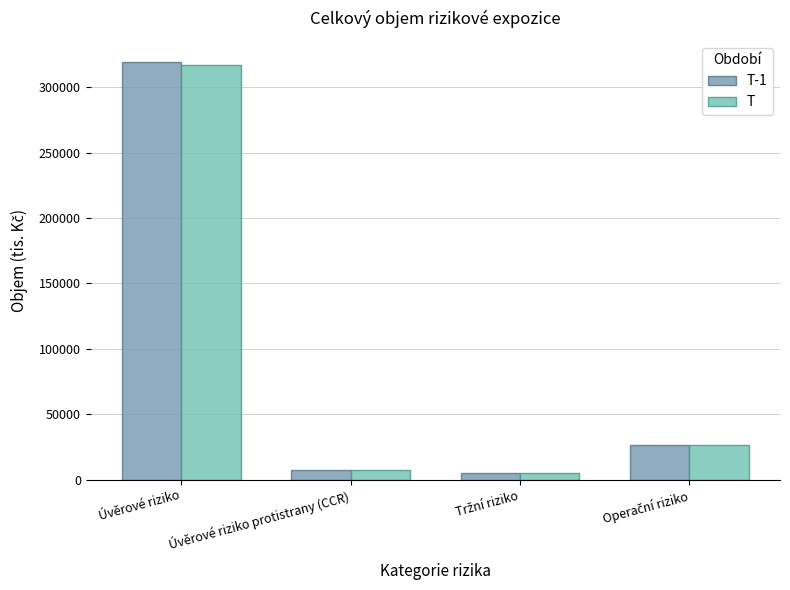

Which category has the highest value across all series?

Úvěrové riziko